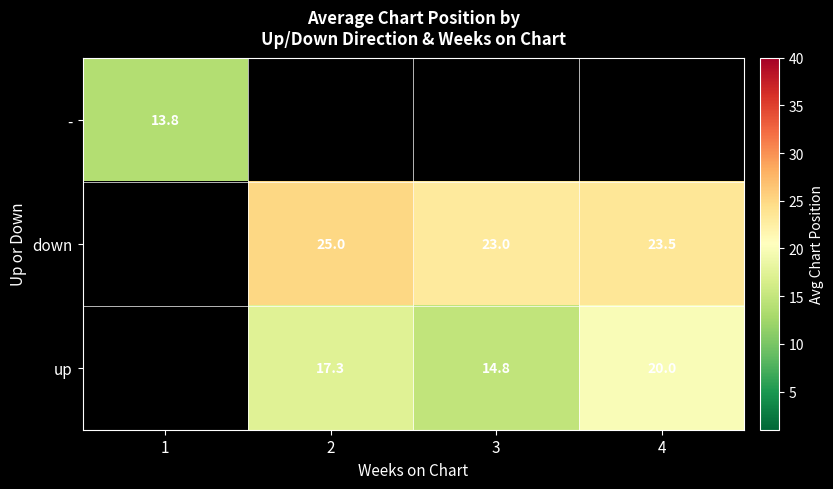

Is the value of down at 2 greater than the value of - at 1?

Yes